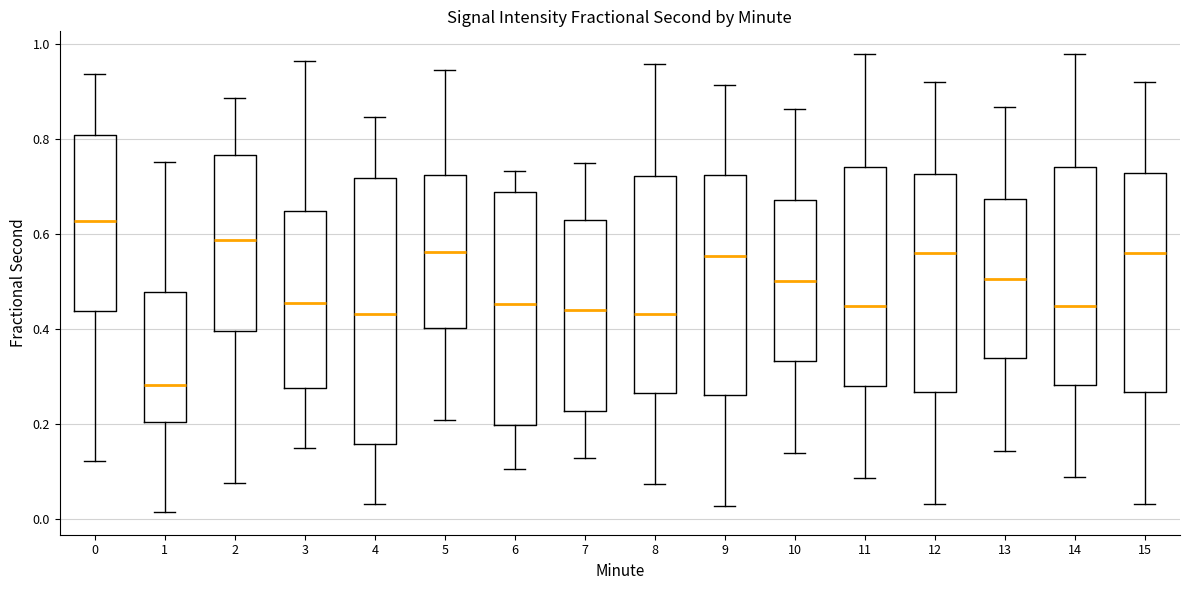

Reading left to right, transcribe this box plot: for each box, give where its median line is, the range the box spans, and where its two whiskers end, as read against the y-axis. The values are not printed on the chart, so give them approximately, as read against the axis.

0: median 0.62, box 0.44 to 0.82, whiskers 0.12 to 0.94
1: median 0.28, box 0.20 to 0.48, whiskers 0.02 to 0.76
2: median 0.58, box 0.40 to 0.76, whiskers 0.08 to 0.88
3: median 0.46, box 0.28 to 0.64, whiskers 0.16 to 0.96
4: median 0.44, box 0.16 to 0.72, whiskers 0.04 to 0.84
5: median 0.56, box 0.40 to 0.72, whiskers 0.20 to 0.94
6: median 0.46, box 0.20 to 0.68, whiskers 0.10 to 0.74
7: median 0.44, box 0.22 to 0.64, whiskers 0.12 to 0.76
8: median 0.44, box 0.26 to 0.72, whiskers 0.08 to 0.96
9: median 0.56, box 0.26 to 0.72, whiskers 0.02 to 0.92
10: median 0.50, box 0.34 to 0.68, whiskers 0.14 to 0.86
11: median 0.44, box 0.28 to 0.74, whiskers 0.08 to 0.98
12: median 0.56, box 0.26 to 0.72, whiskers 0.04 to 0.92
13: median 0.50, box 0.34 to 0.68, whiskers 0.14 to 0.86
14: median 0.46, box 0.28 to 0.74, whiskers 0.08 to 0.98
15: median 0.56, box 0.26 to 0.72, whiskers 0.04 to 0.92